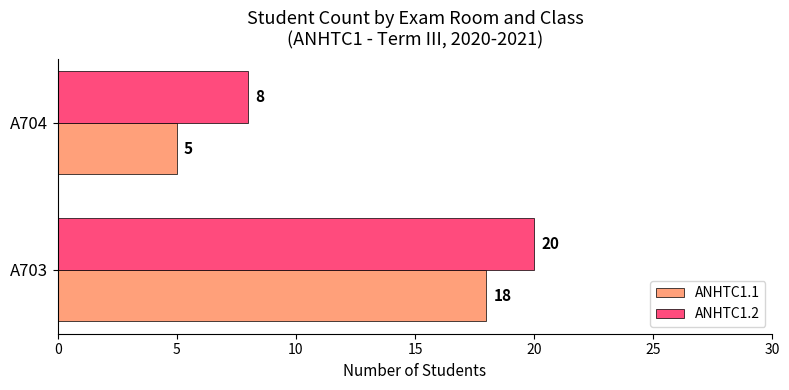

What is the difference between the ANHTC1.1 values at A703 and A704?

13